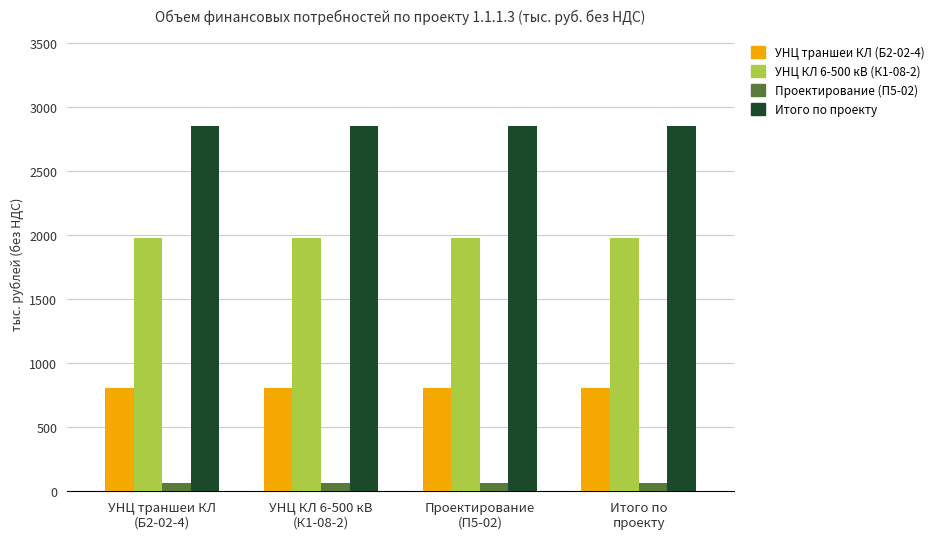

How many bars are there in total?

16